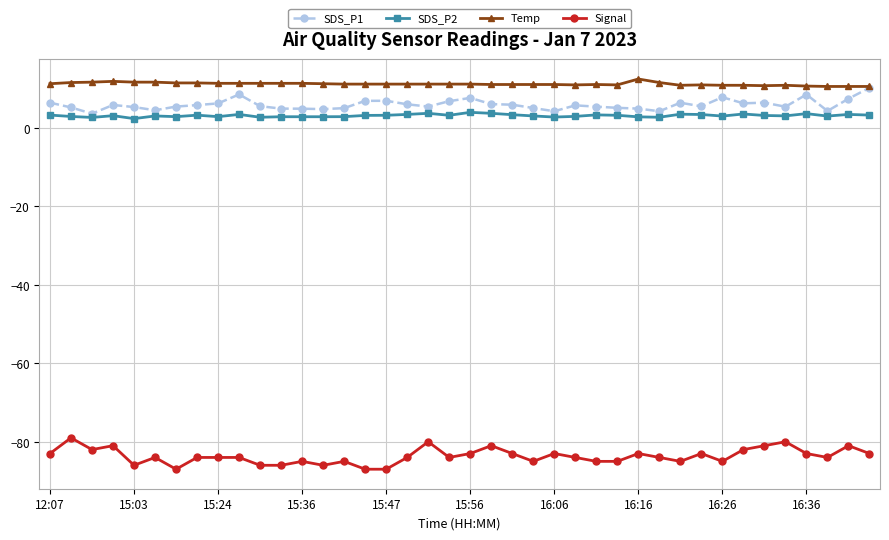

What is the value of the Temp point at the 13th from the left?

11.4